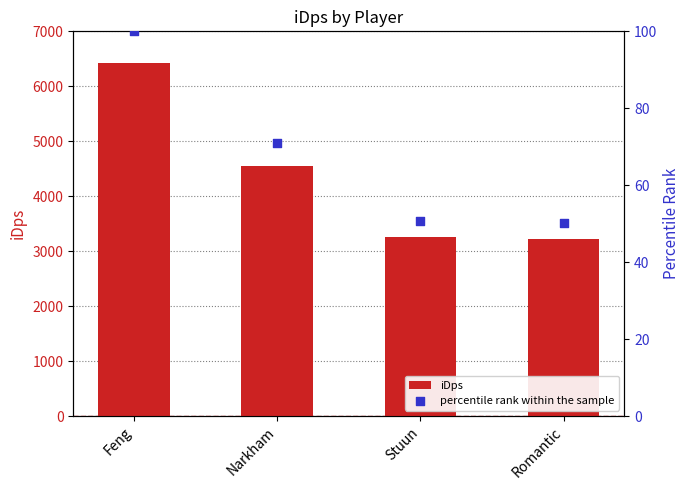

Which series has the largest Y range (max minus min)?

iDps